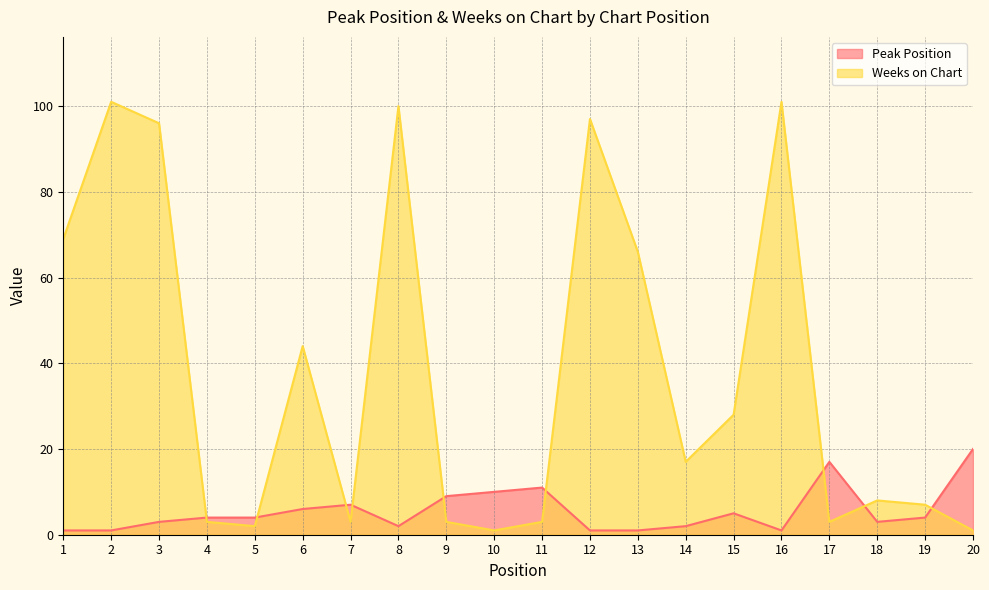

At which category does the chart reach its peak across all series?

2